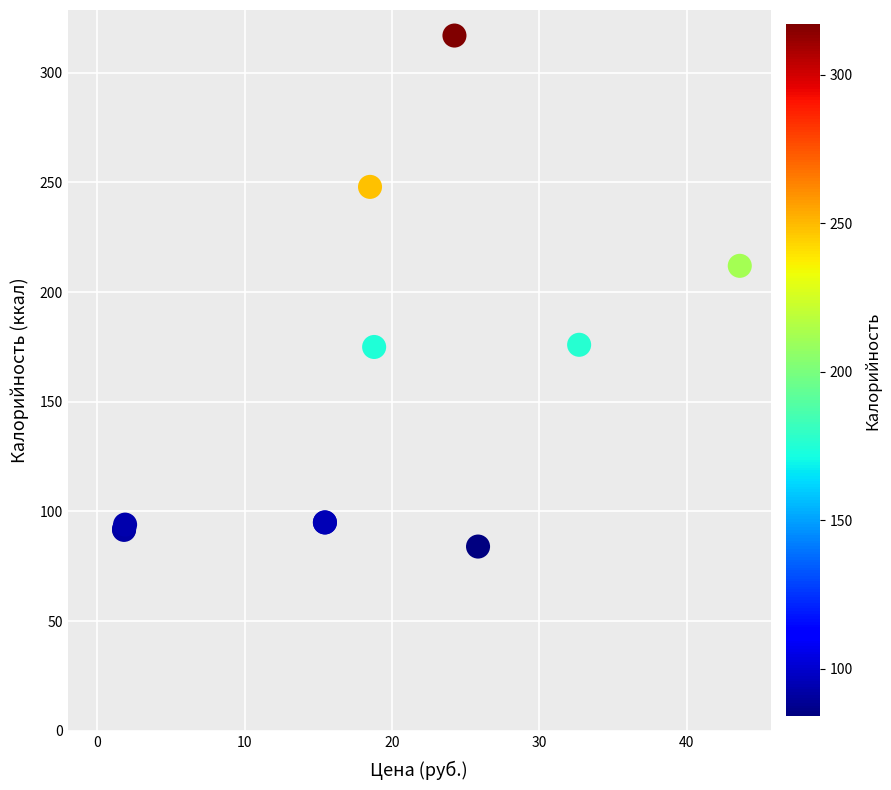

What Y value in the scatter plot is closest to 200?

212.0